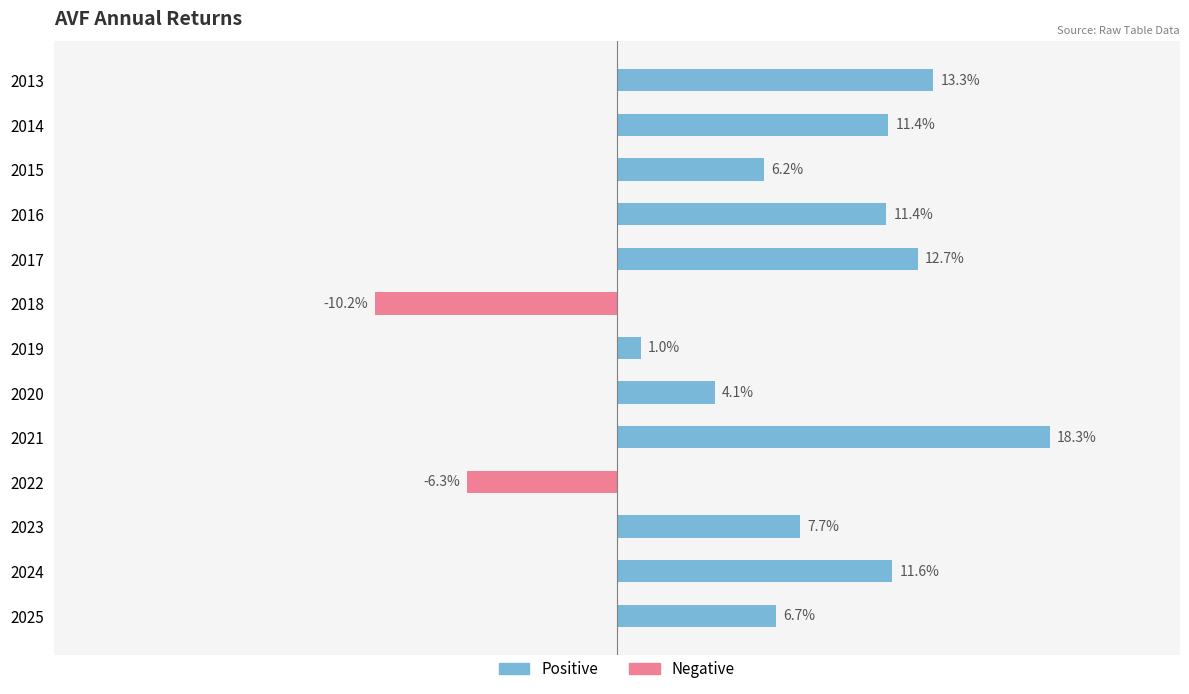

Are the bars horizontal?

Yes